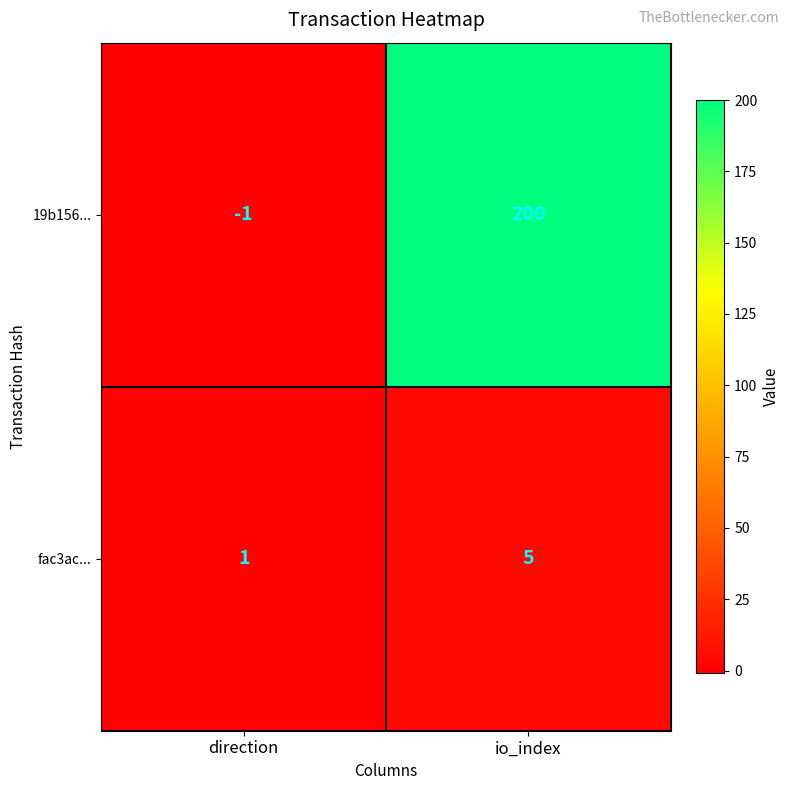

What is the difference between the maximum and minimum values in the fac3ac... series?

4